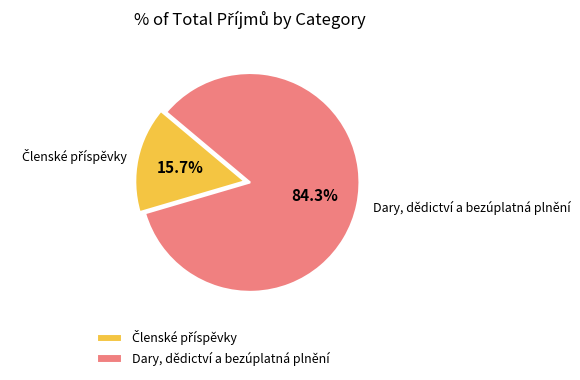

What is the largest slice in the pie chart?

Dary, dědictví a bezúplatná plnění